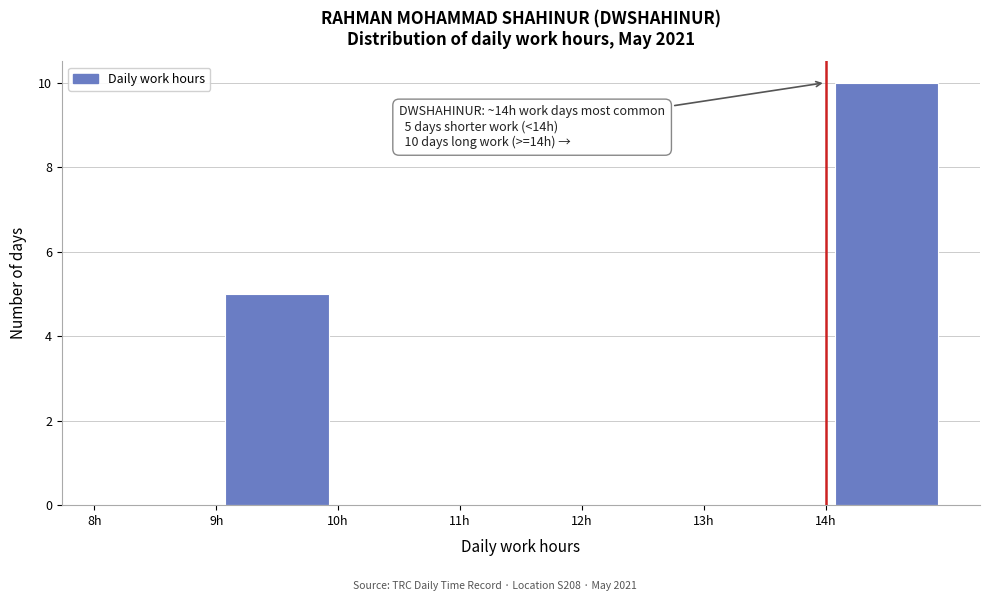

Over which range of the x-axis is the bar tallest?

14 to 15